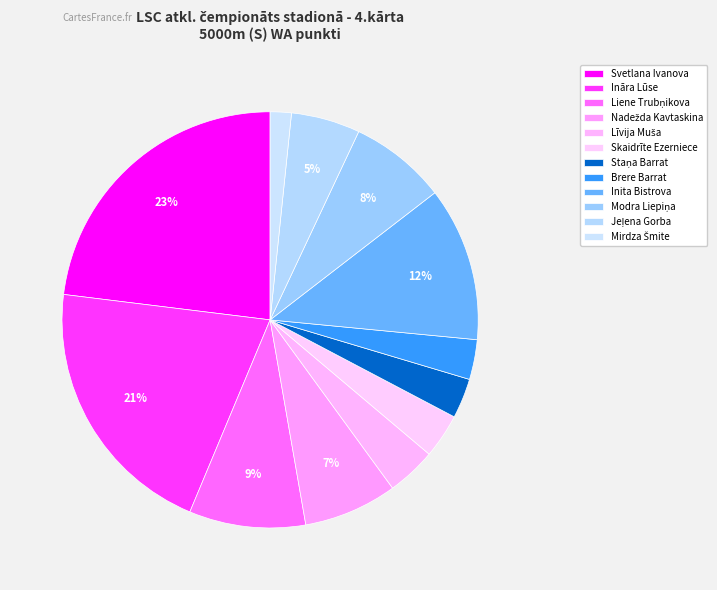

How many segments does this pie chart have?

12